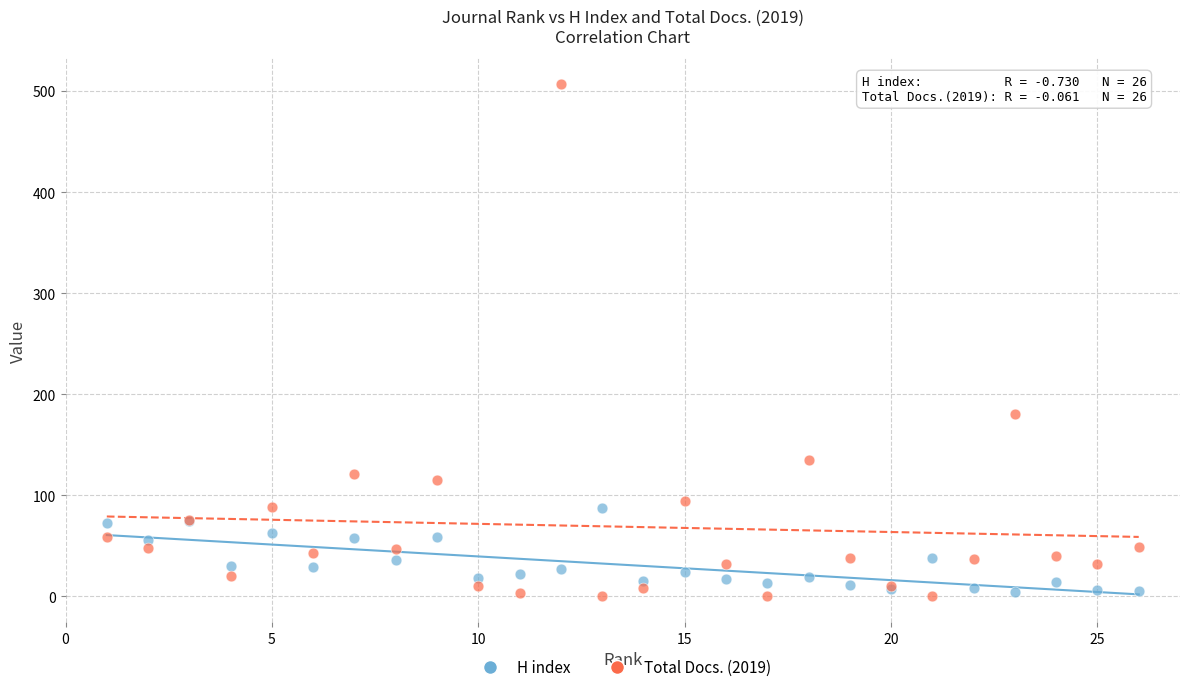

Which series reaches the maximum Y coordinate?

Total Docs. (2019)